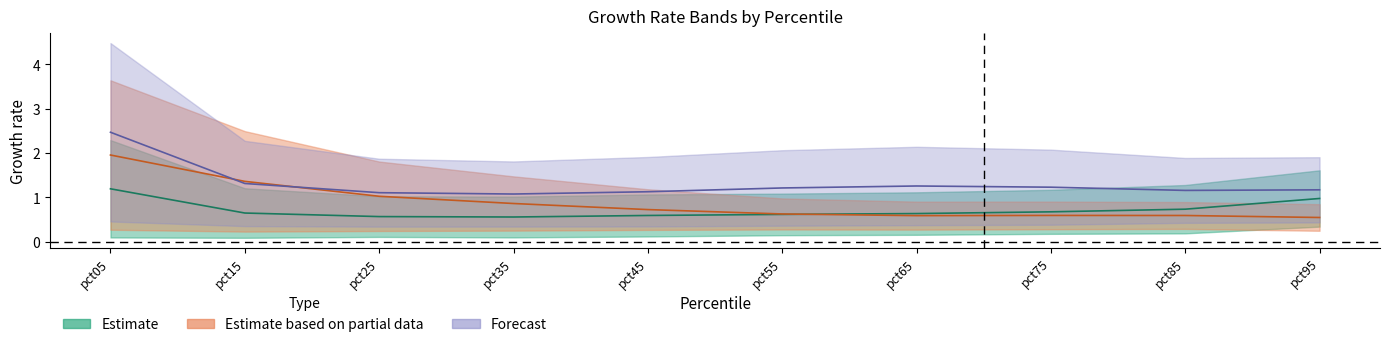

What is the sum of the Jul values at pct55 and pct15?

2.0